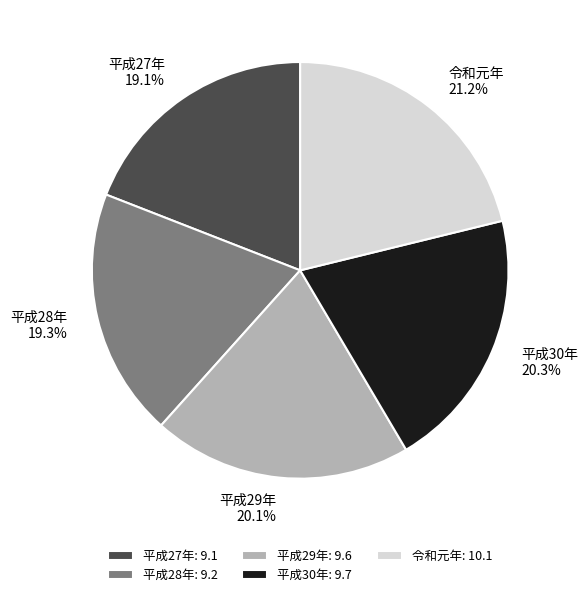

To the nearest percent, what percentage of the pie is 平成29年?

20%